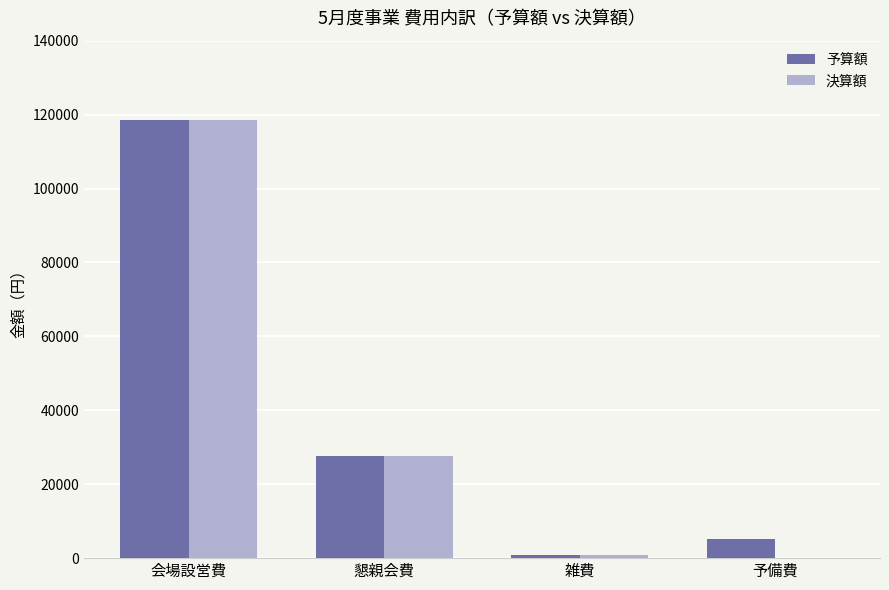

At which label does 決算額 reach its peak?

会場設営費